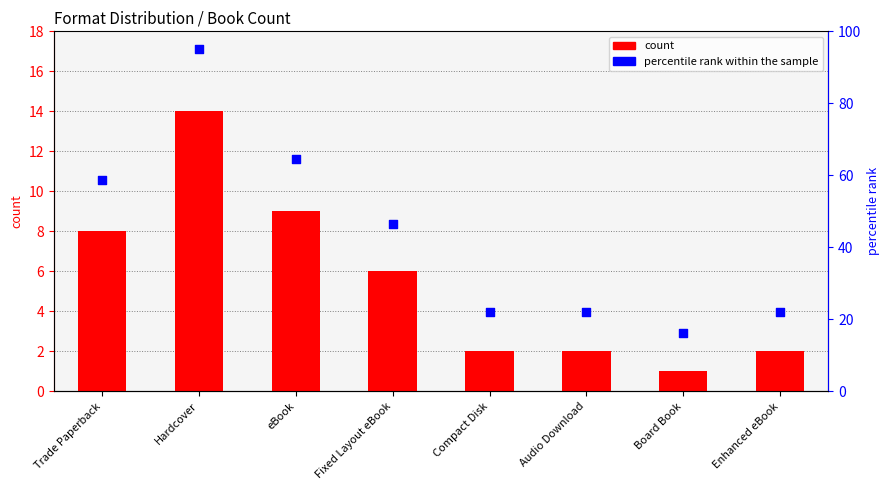

At how many categories does at least one series exceed 25?

4